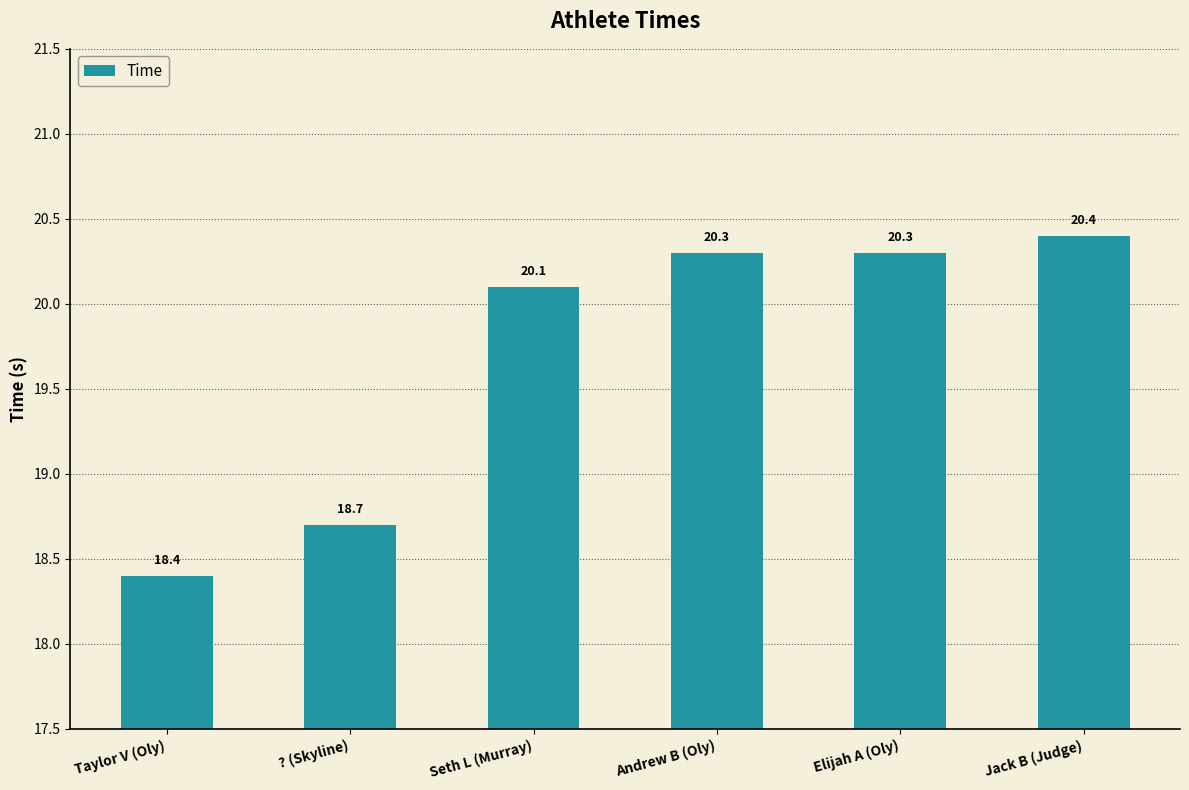

True or false: the data shows 20.4 at Jack B (Judge).

True